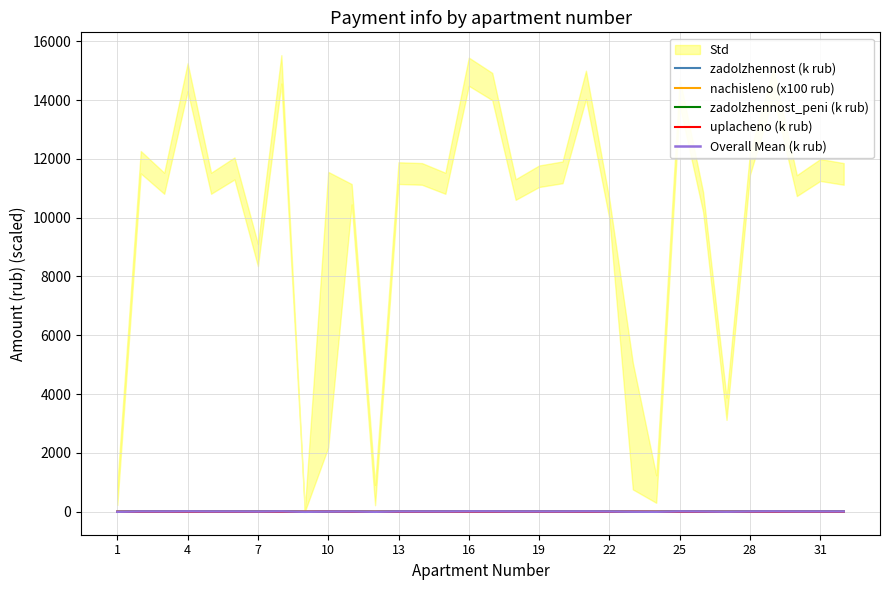

How many lines are shown in the chart?

5